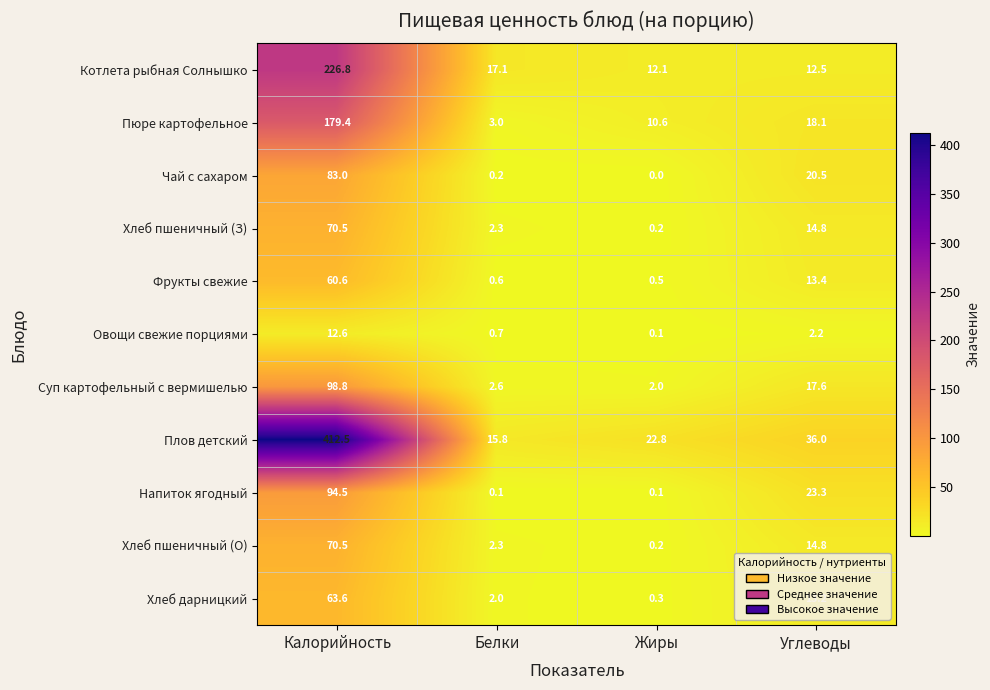

What is the maximum value shown in the chart?

412.5